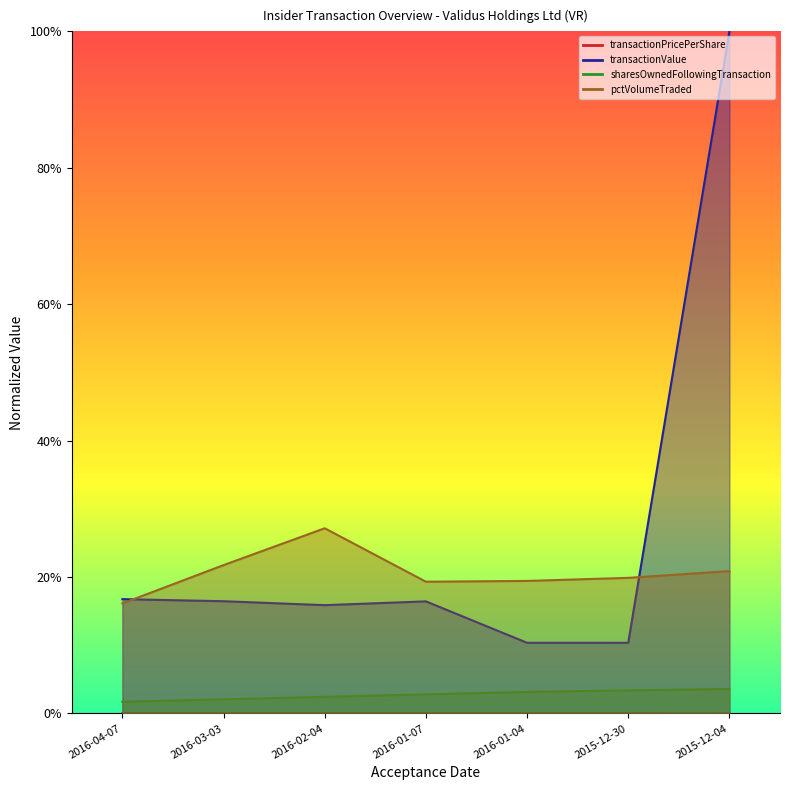

Which series has the largest total across all categories?

transactionValue